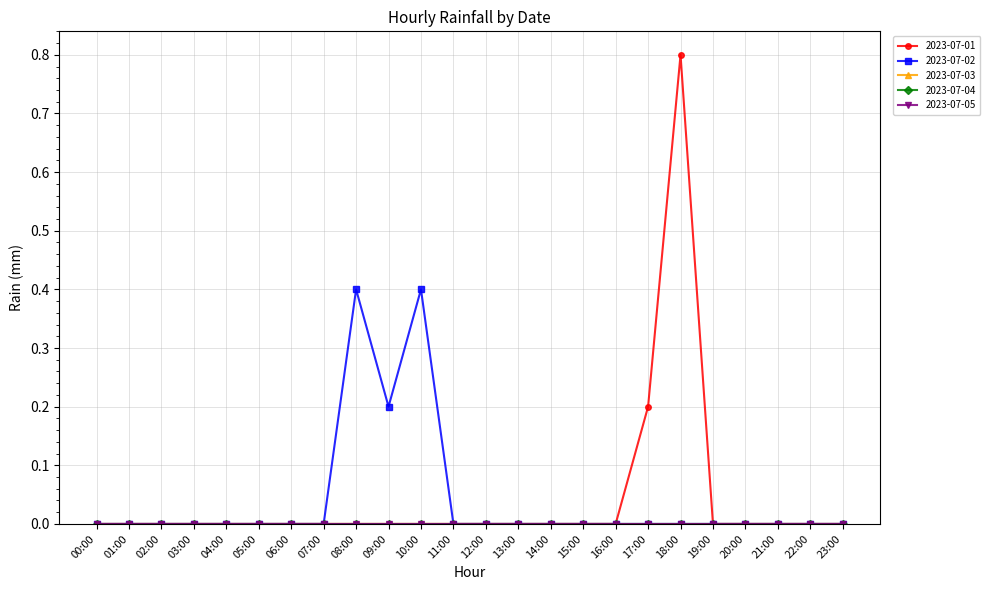

Reading right to left, what are all the values shown in this chart?

2023-07-01: 0.0	0.0	0.0	0.0	0.0	0.8	0.2	0.0	0.0	0.0	0.0	0.0	0.0	0.0	0.0	0.0	0.0	0.0	0.0	0.0	0.0	0.0	0.0	0.0
2023-07-02: 0.0	0.0	0.0	0.0	0.0	0.0	0.0	0.0	0.0	0.0	0.0	0.0	0.0	0.4	0.2	0.4	0.0	0.0	0.0	0.0	0.0	0.0	0.0	0.0
2023-07-03: 0.0	0.0	0.0	0.0	0.0	0.0	0.0	0.0	0.0	0.0	0.0	0.0	0.0	0.0	0.0	0.0	0.0	0.0	0.0	0.0	0.0	0.0	0.0	0.0
2023-07-04: 0.0	0.0	0.0	0.0	0.0	0.0	0.0	0.0	0.0	0.0	0.0	0.0	0.0	0.0	0.0	0.0	0.0	0.0	0.0	0.0	0.0	0.0	0.0	0.0
2023-07-05: 0.0	0.0	0.0	0.0	0.0	0.0	0.0	0.0	0.0	0.0	0.0	0.0	0.0	0.0	0.0	0.0	0.0	0.0	0.0	0.0	0.0	0.0	0.0	0.0